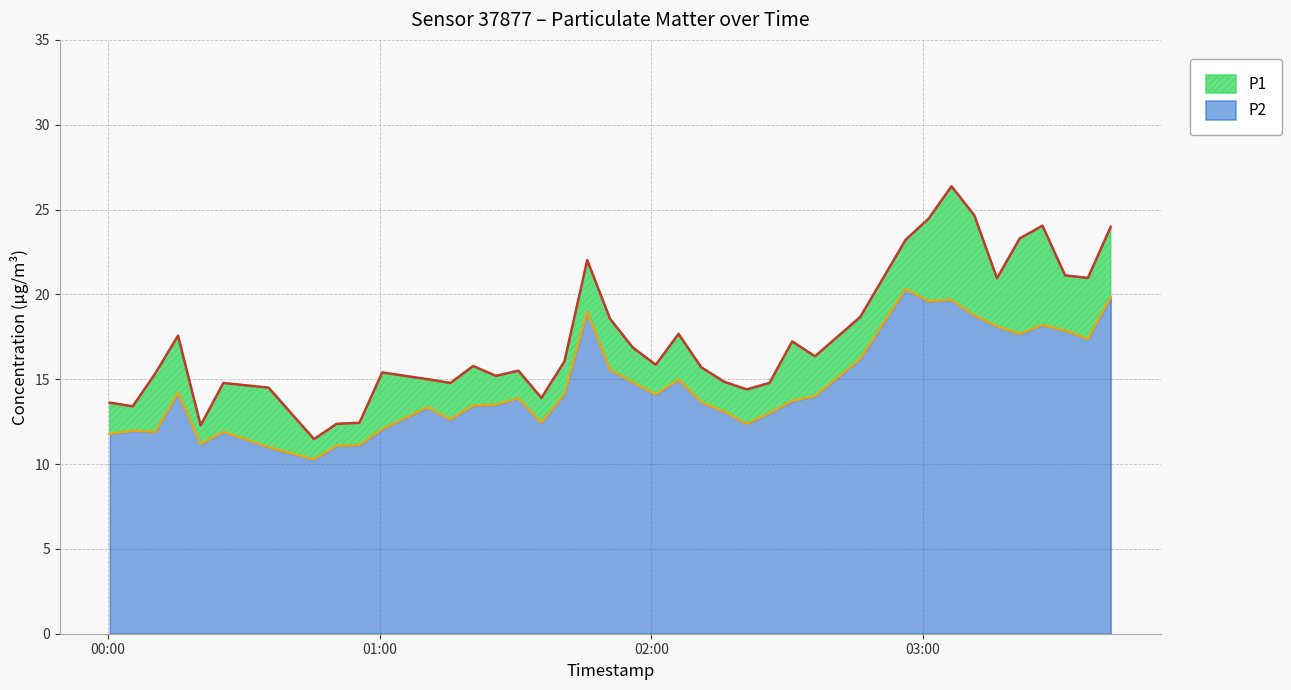

What is the difference between the second highest and minimum values in the P1 series?

13.2